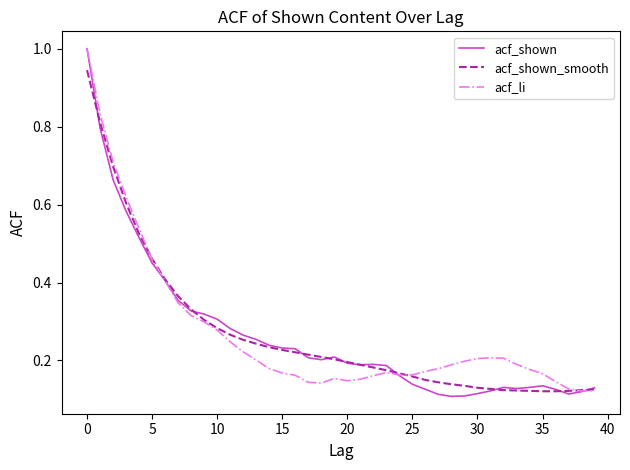

Which series has the widest spread of values?

acf_shown